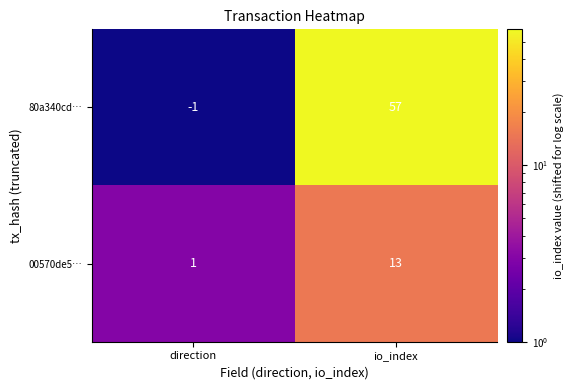

What is the sum of the 80a340cd… values at direction and io_index?

56